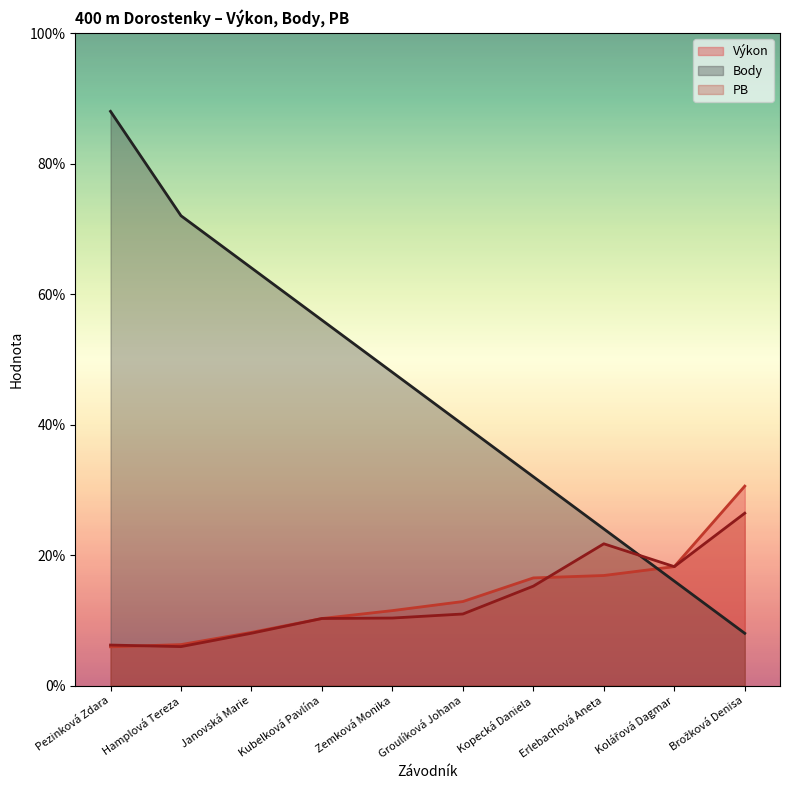

How many values in the Výkon series are below 12?

5